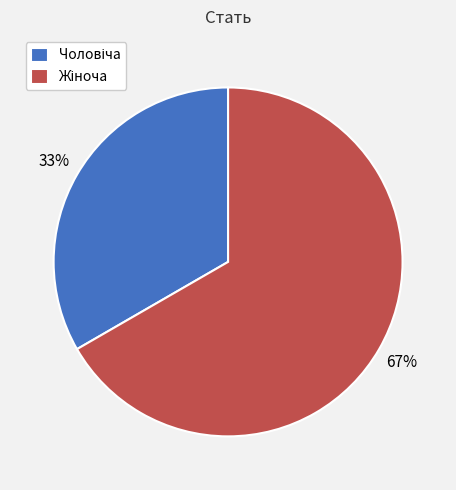

To the nearest percent, what is the average slice percentage?

50%